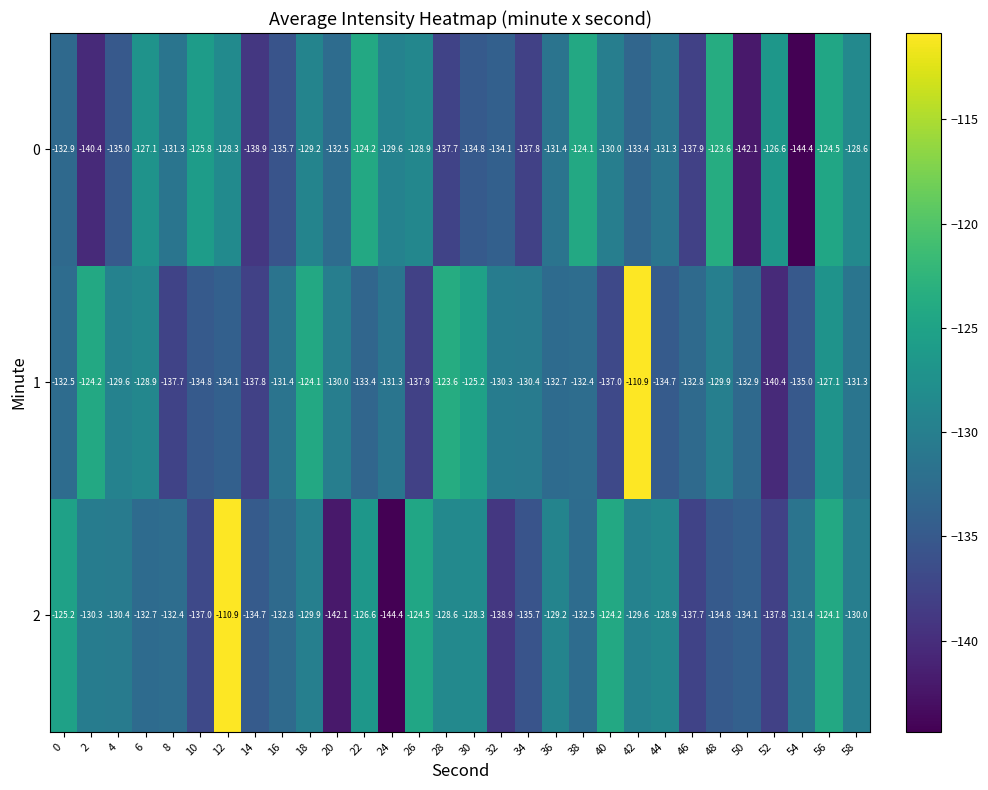

What is the difference between the highest and lowest values at 8?

6.4